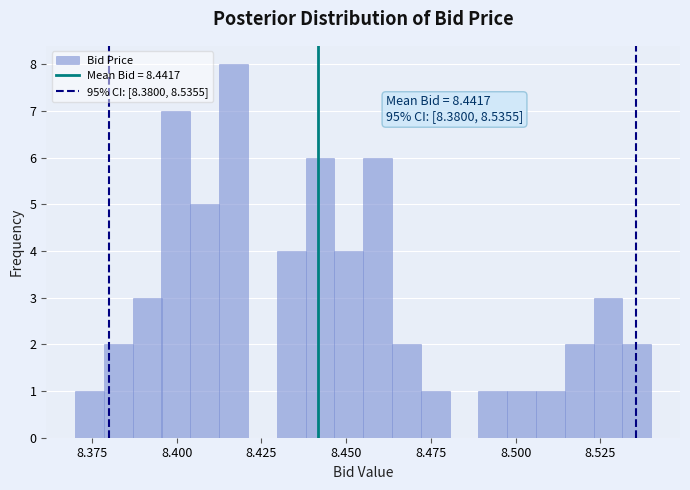

Around what value on the x-axis is the tallest bar? Give the approximate position of its centre, as read against the axis.

8.415